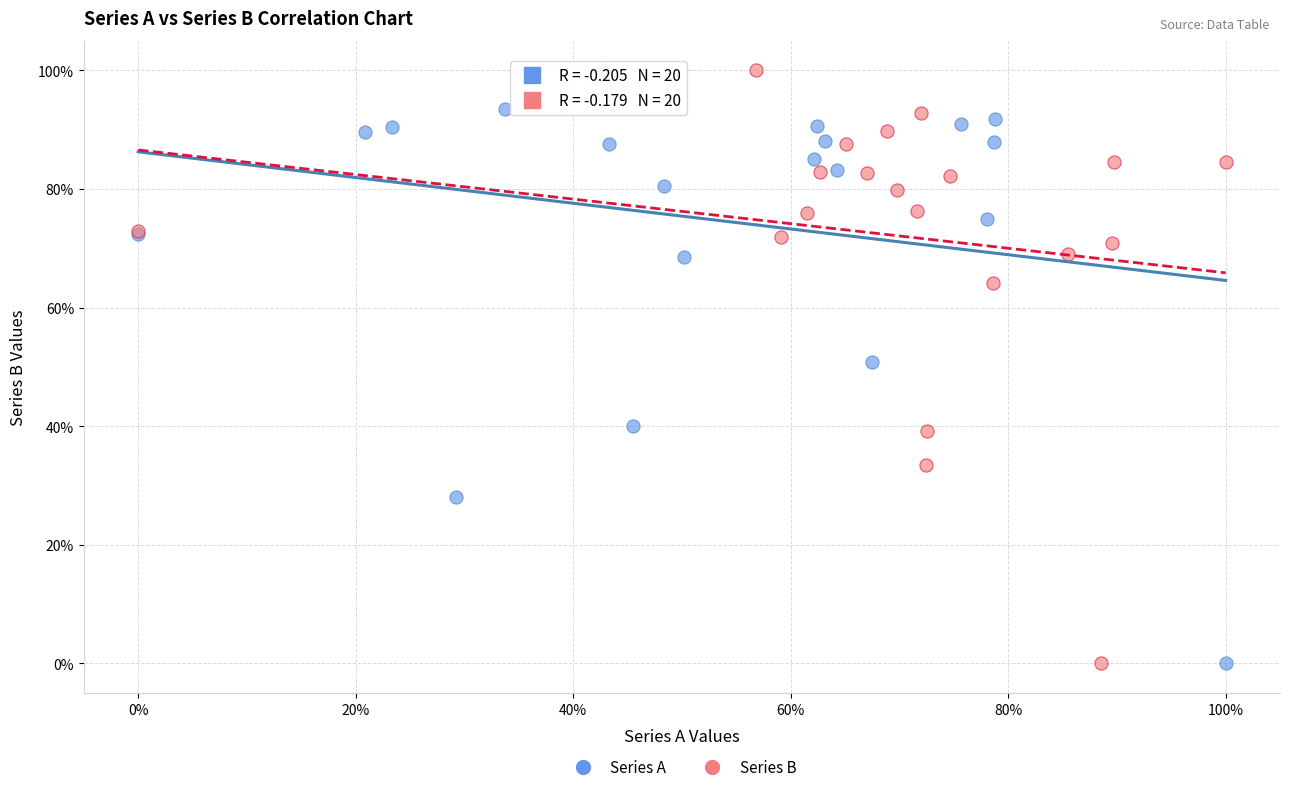

What are all the series names shown in the legend?

Series A, Series B